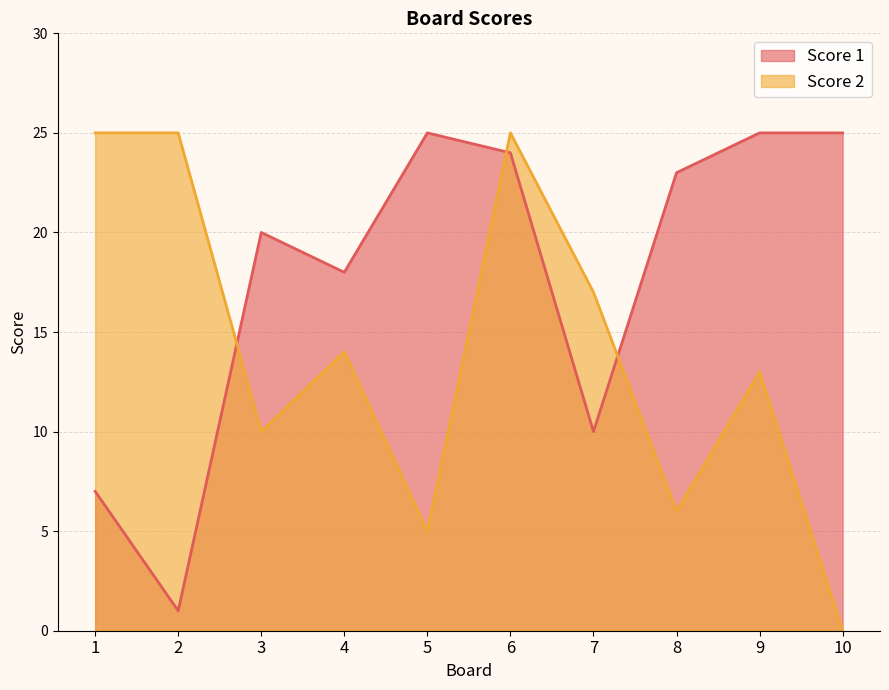

The Score 1 series shows 18 at 4. True or false?

True